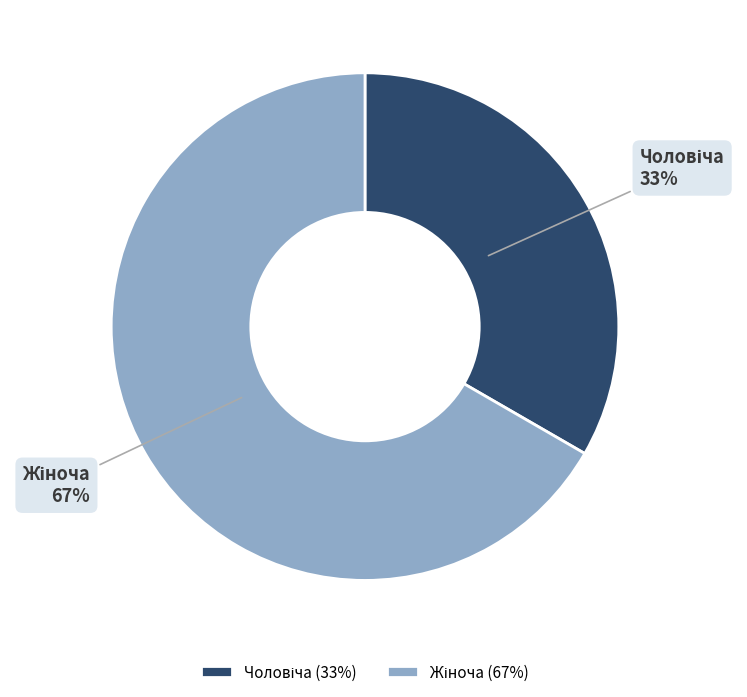

Does any single category account for the majority?

Yes